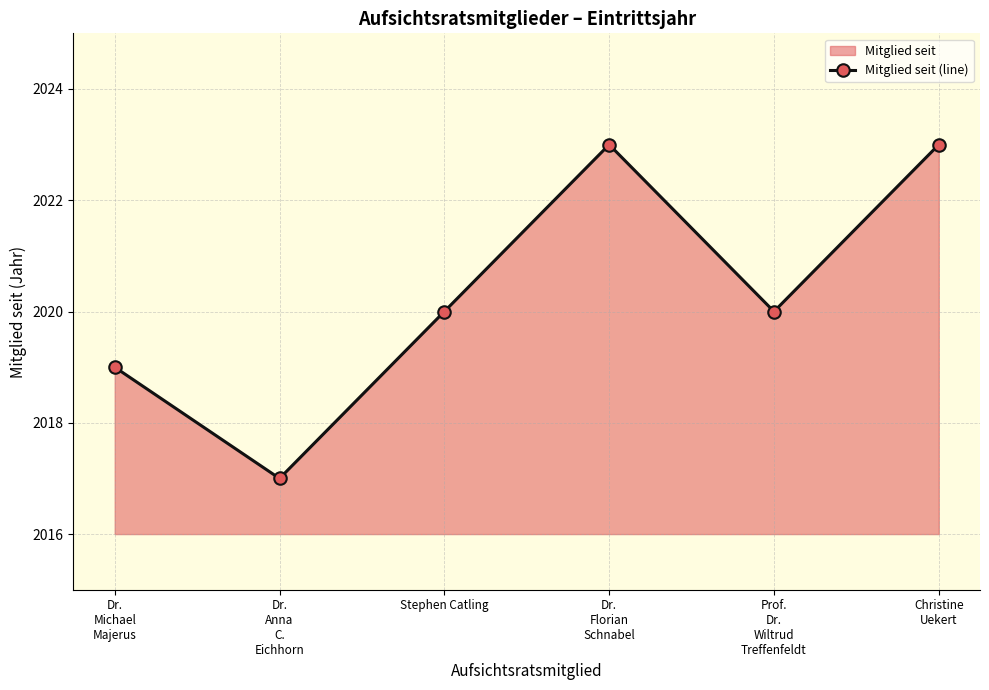

Which label corresponds to the largest value in the chart?

Dr.
Florian
Schnabel